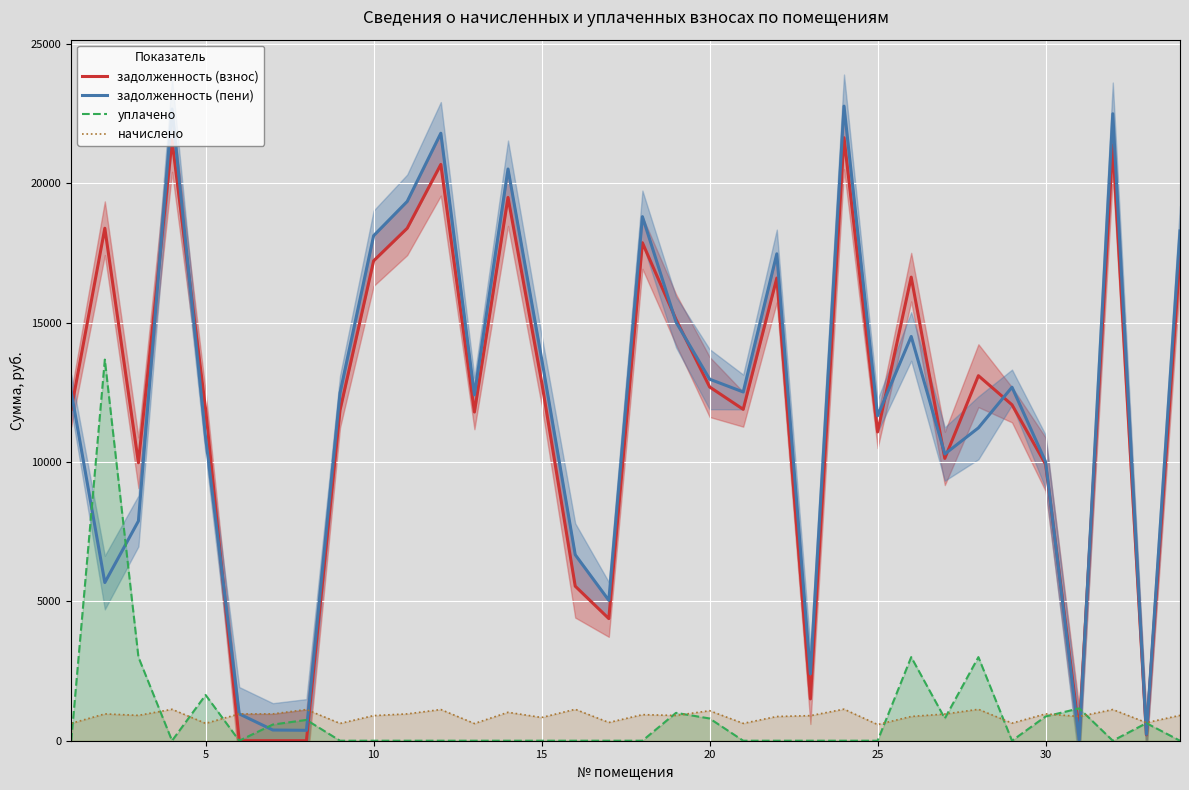

Reading left to right, list all the values displayed in this chart.

задолженность (взнос): 11889.1	18385.9	9972.3	21536.9	11889.1	0.0	1.3	0.0	11856.7	17216.5	18385.9	20674.5	11791.7	19490.4	12874.3	5544.6	4381.5	17866.2	15114.0	12691.6	11889.1	16599.4	1499.7	21634.3	11077.1	16631.8	10128.5	13095.9	12051.6	9916.9	306.6	21374.5	210.4	17379.0
задолженность (пени): 12511.7	5675.1	7882.3	22664.6	10871.3	962.8	384.1	373.3	12477.6	18118.0	19348.7	21793.8	12409.1	20511.0	13707.8	6672.3	5036.4	18801.8	15020.6	12970.3	12511.7	17468.6	2399.5	22767.2	11657.1	14502.7	10286.1	11223.6	12682.7	10009.7	17.5	22493.8	228.4	18289.0
уплачено: 0.0	13673.5	3000.0	0.0	1640.4	0.0	580.0	746.0	0.0	0.0	0.0	0.0	0.0	0.0	0.0	0.0	0.0	0.0	1000.0	798.0	0.0	0.0	0.0	0.0	0.0	3000.0	800.0	3000.0	0.0	870.0	1160.0	0.0	630.0	0.0
начислено: 622.6	962.8	910.0	1127.8	622.6	962.8	962.8	1119.3	620.9	901.5	962.8	1119.3	617.5	1020.6	833.5	1127.8	654.9	935.5	906.6	1076.7	622.6	869.2	899.8	1132.9	580.0	870.9	957.7	1127.8	631.1	962.8	870.9	1119.3	648.1	910.0